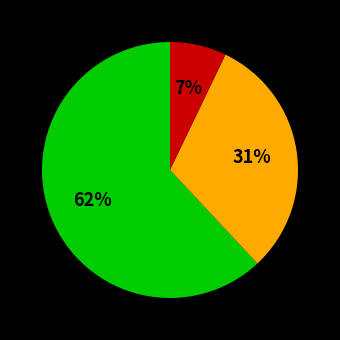

Is there any slice that represents more than half of the pie?

Yes